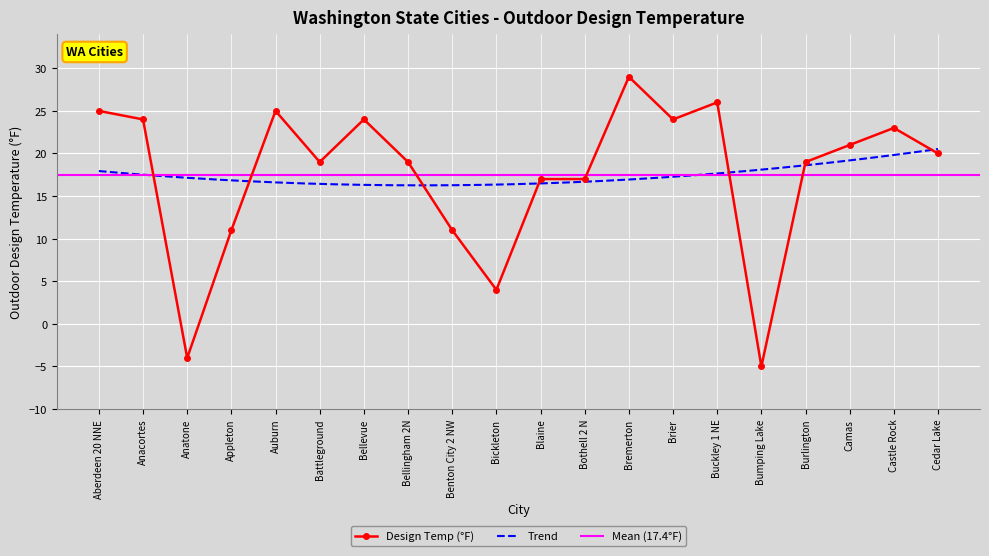

What value does the data have at Brier?

24